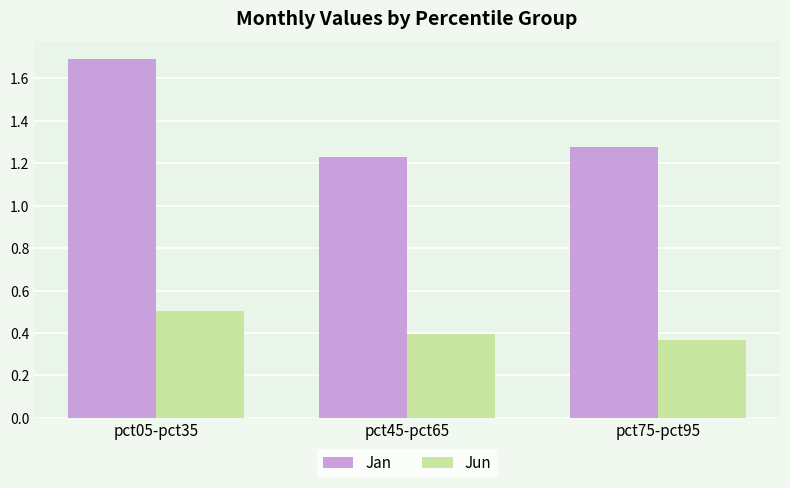

How many Jan values are between 1 and 2?

3